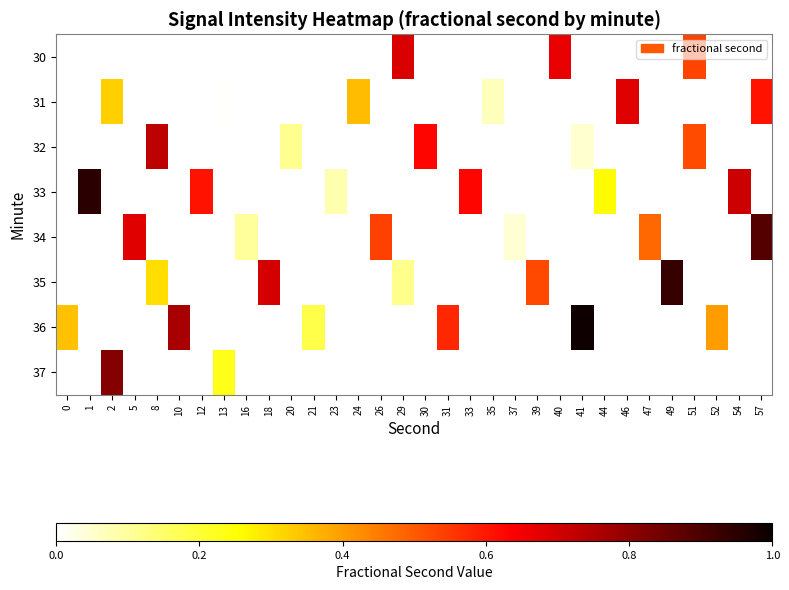

List the series in order of their peak value, lowest first.

30, 31, 32, 33, 34, 35, 36, 37